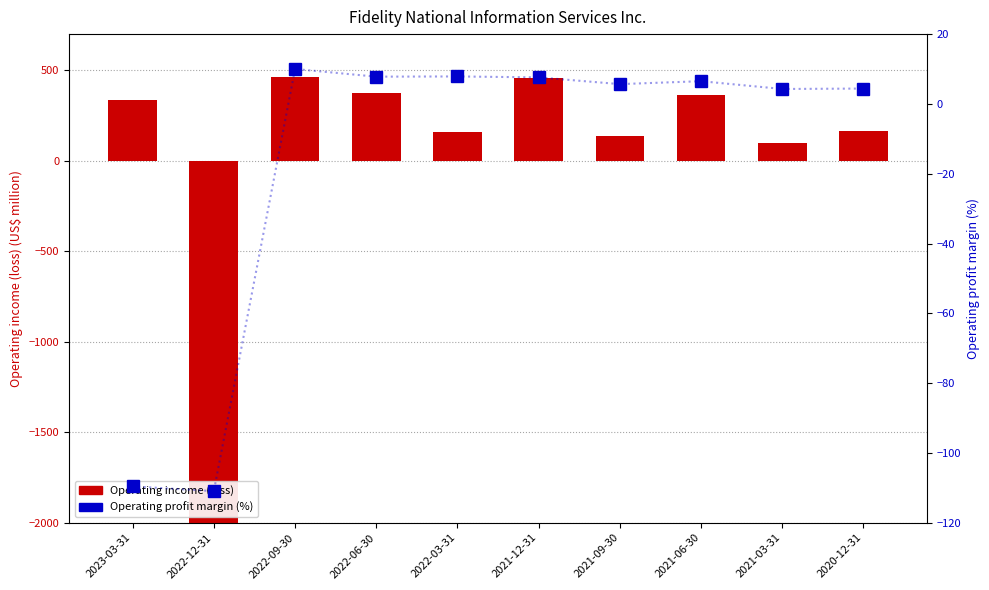

Which category has the lowest value across all series?

2022-12-31